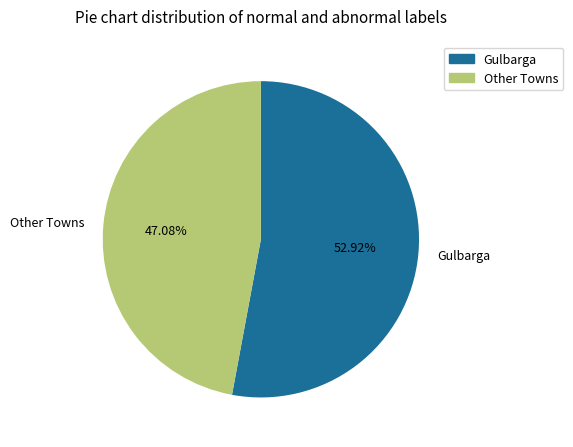

Which has a higher value, Gulbarga or Other Towns?

Gulbarga